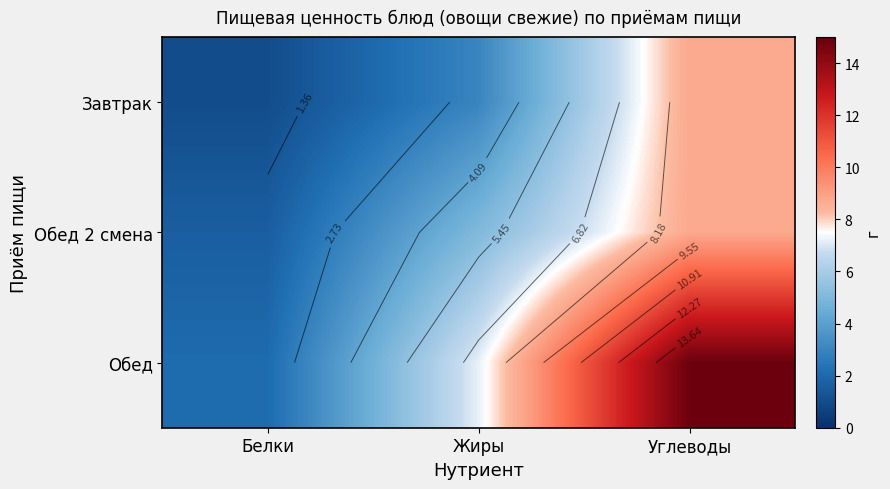

At how many categories does at least one series exceed 9?

1